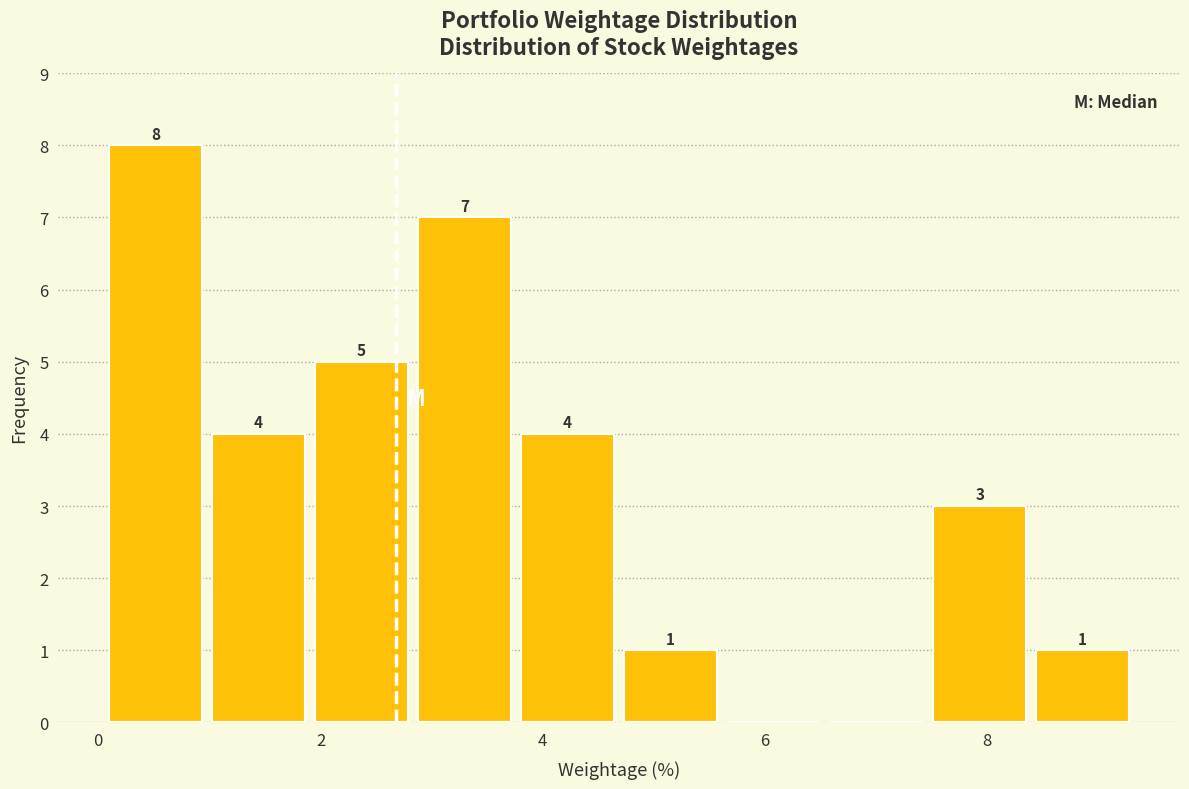

Which range on the x-axis has the tallest bar?

0.0 to 1.0